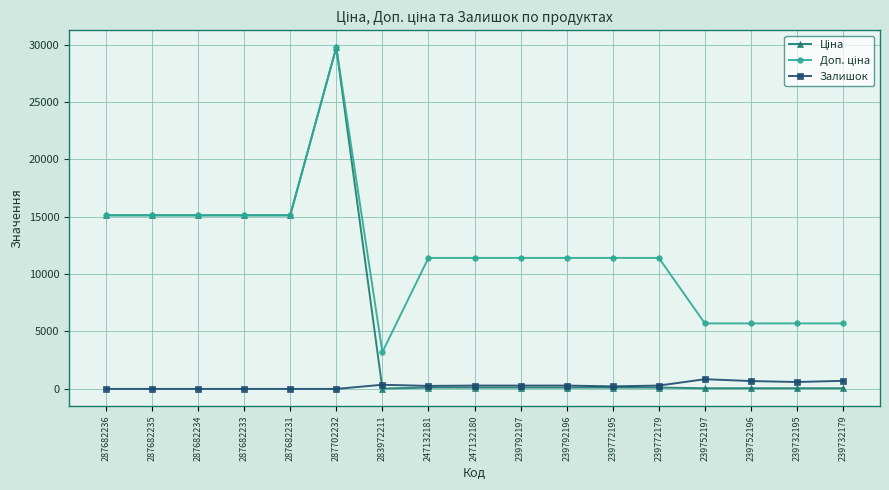

At which category is the sum across all series the highest?

287702232